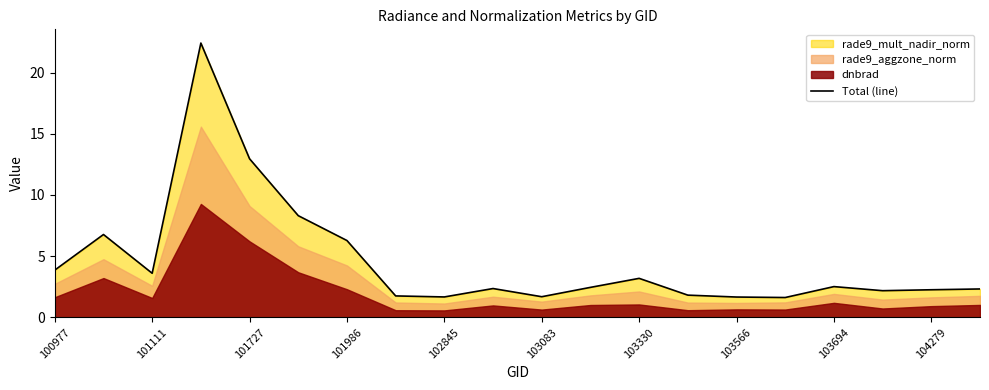

The Total (line) series shows 3.6 at 101111. True or false?

True